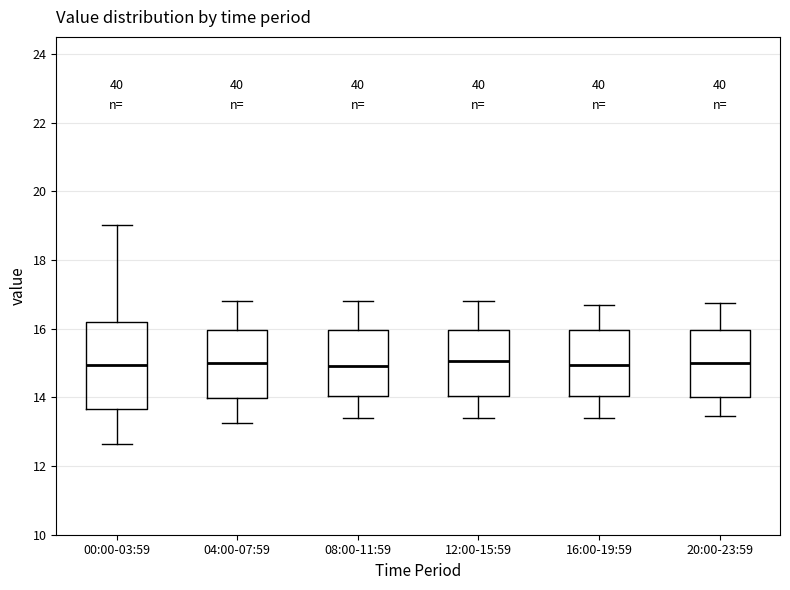

Where is the upper edge of the box for 04:00-07:59 on the y-axis? The values are not printed on the chart, so give them approximately, as read against the axis.

16.0